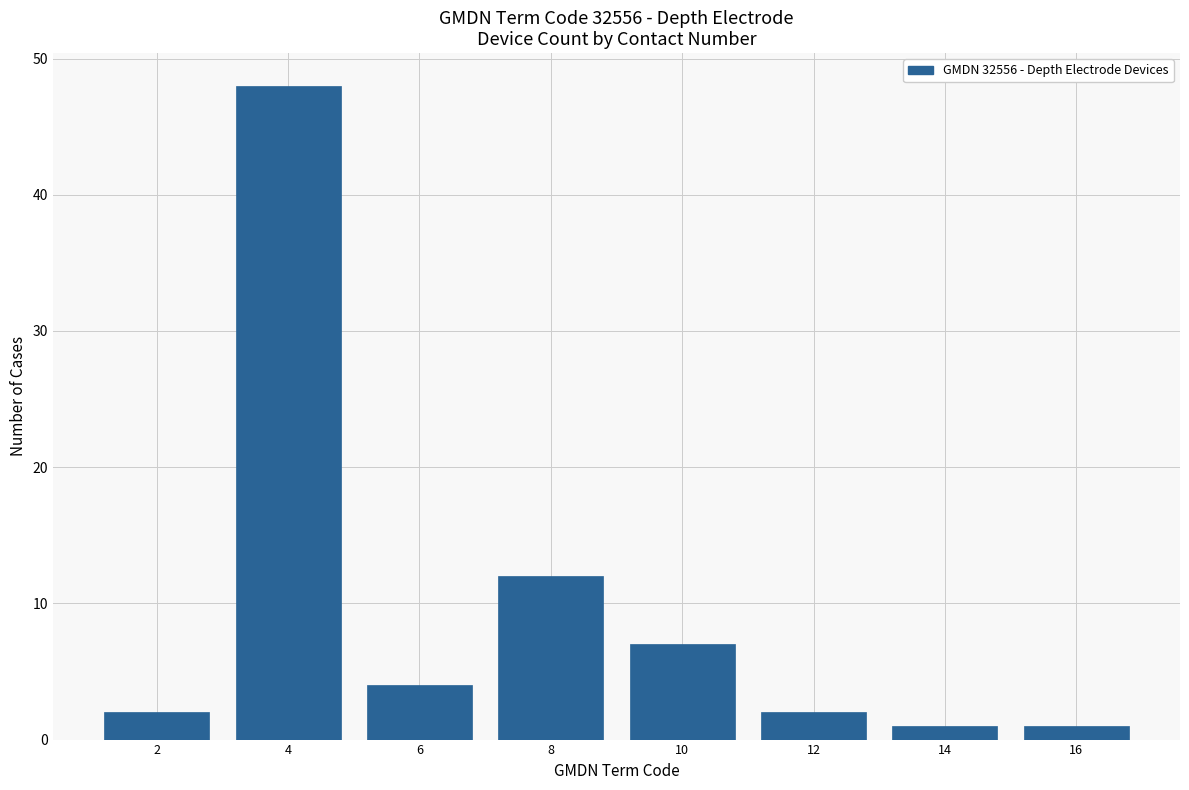

Reading left to right, list all the values displayed in this chart.

2	48	4	12	7	2	1	1